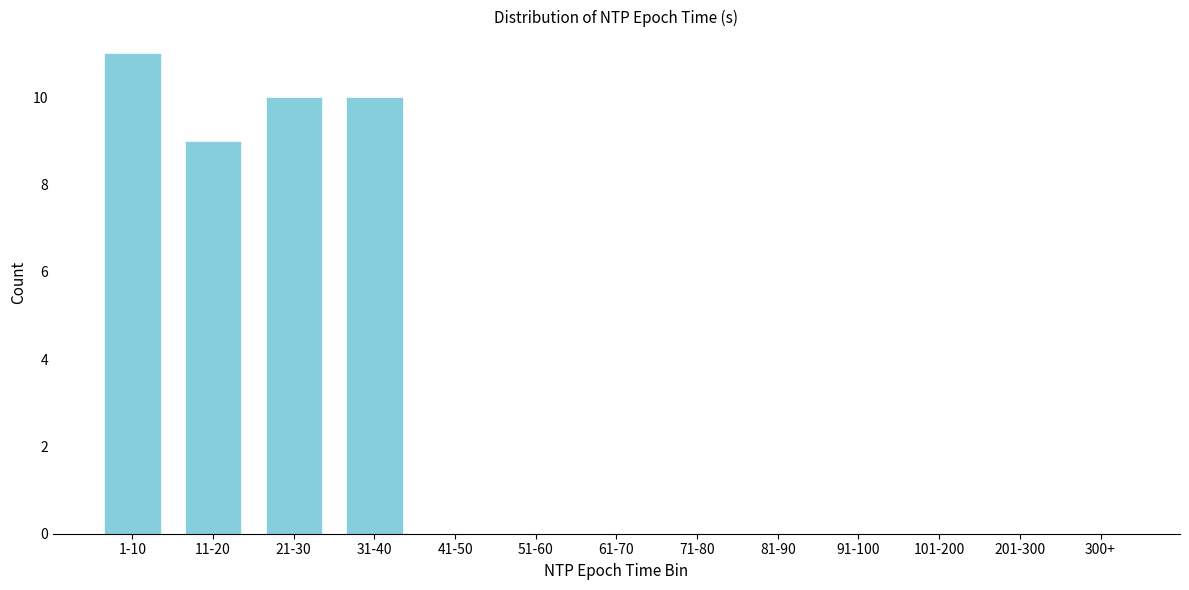

Reading right to left, transcribe all the data shown in this chart.

300+=0	201-300=0	101-200=0	91-100=0	81-90=0	71-80=0	61-70=0	51-60=0	41-50=0	31-40=10	21-30=10	11-20=9	1-10=11